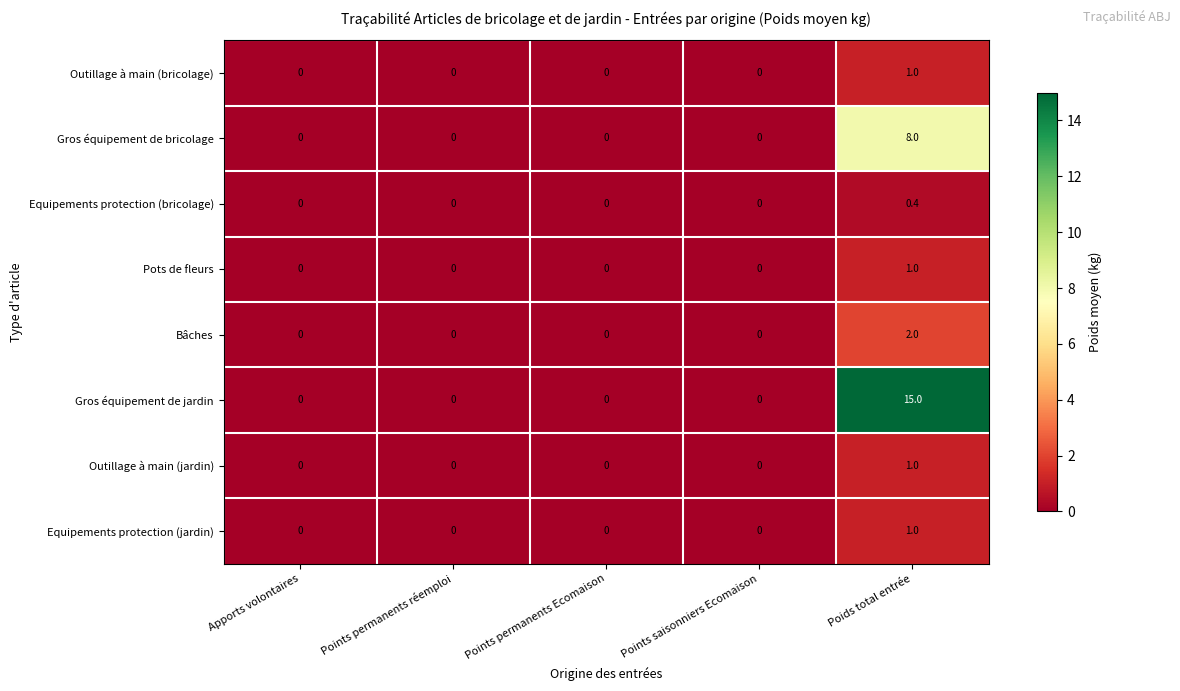

What value does the Bâches series have at Poids total entrée?

2.0